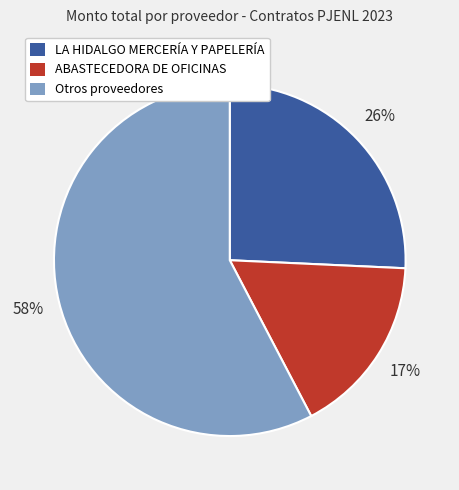

Does any single category account for the majority?

Yes